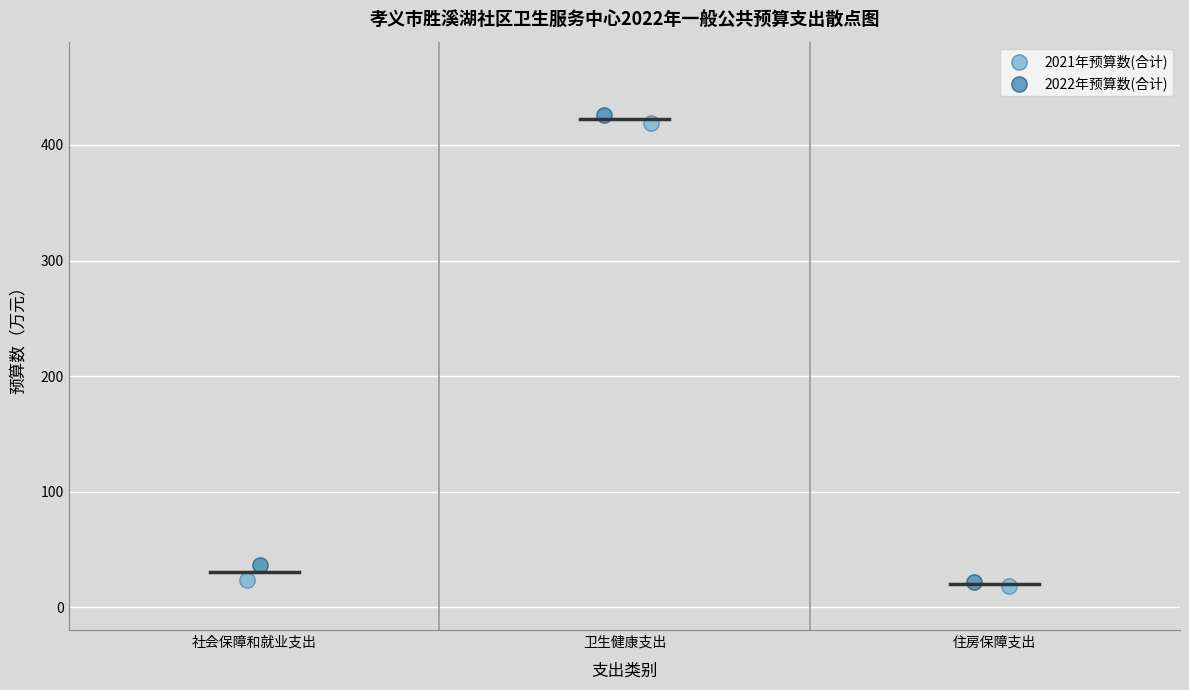

What are all the series names shown in the legend?

2021年预算数(合计), 2022年预算数(合计)